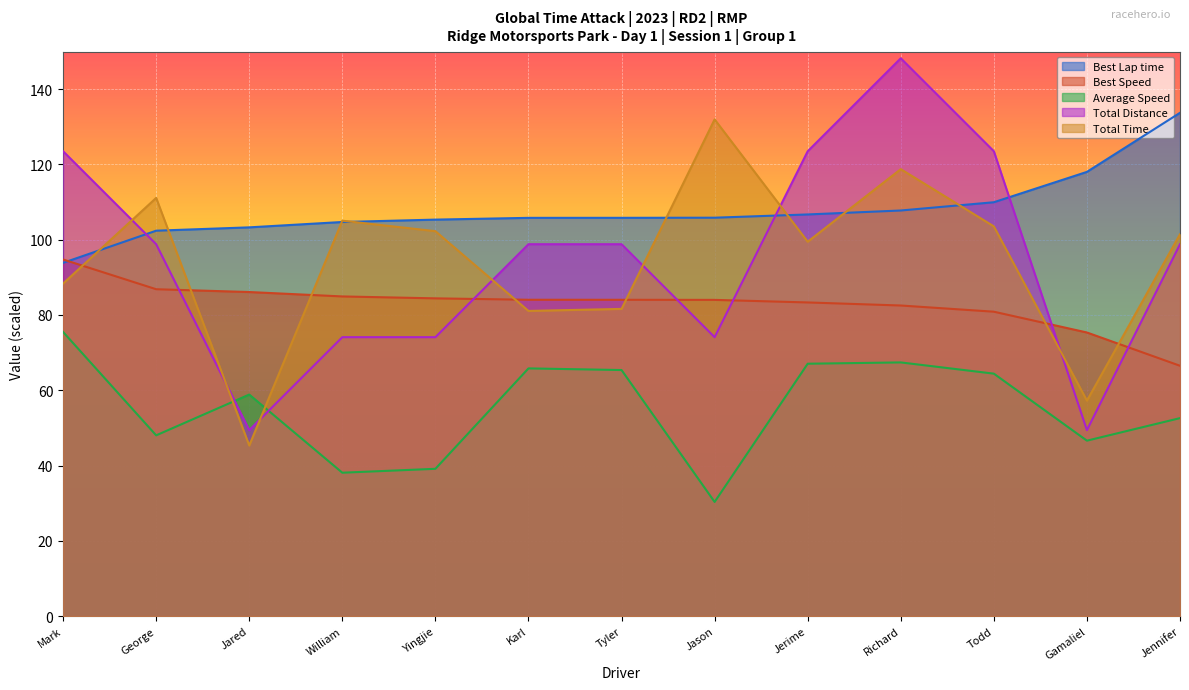

What is the spread (max minus min) of values at Jason?

101.6